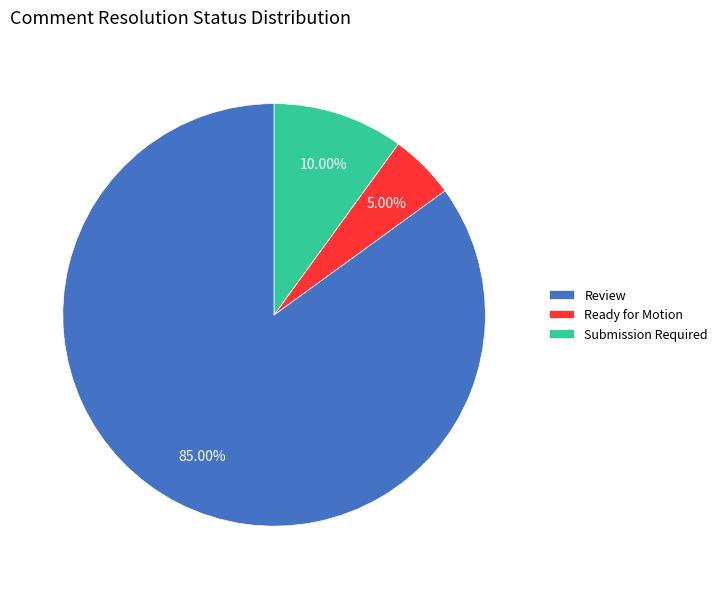

What is the largest slice in the pie chart?

Review